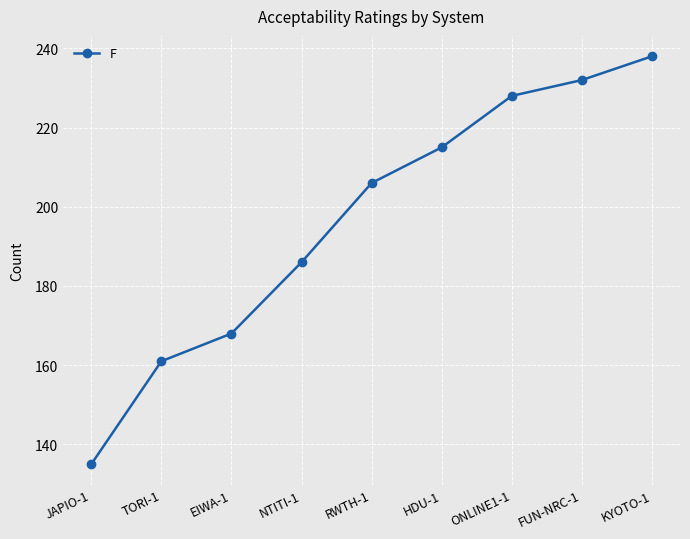

How many data points does each series have?

9